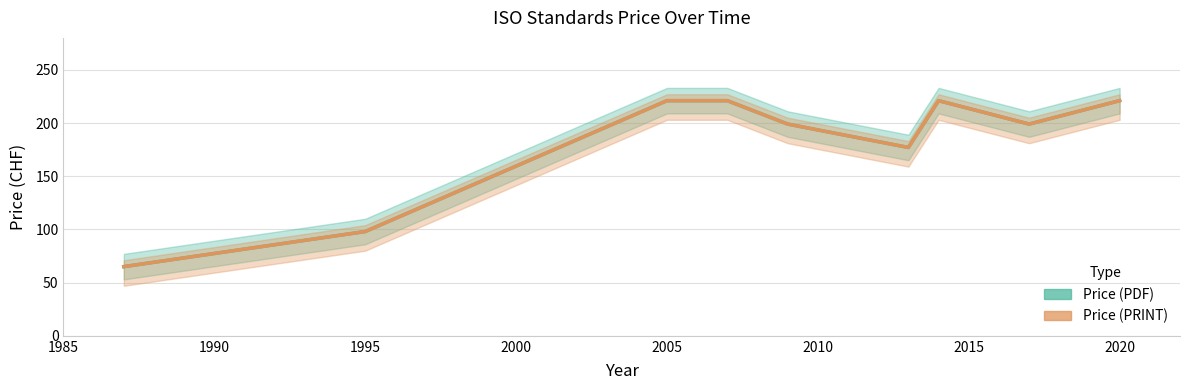

List the series in order of their peak value, lowest first.

Price (PDF), Price (PRINT)